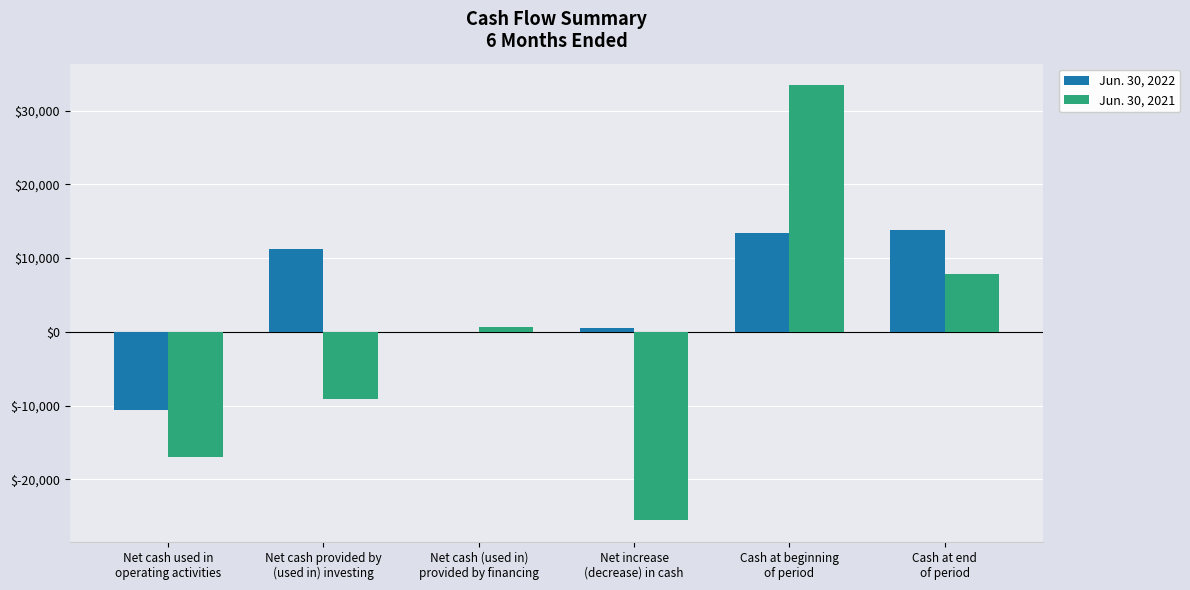

What is the sum of all Jun. 30, 2021 values?

-9826